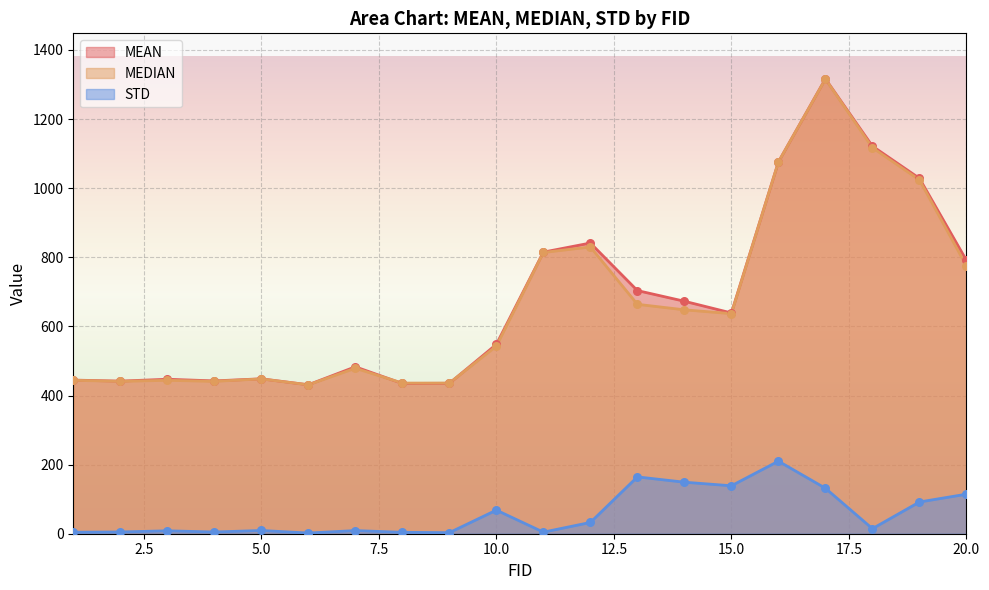

What is the total value across all series at 7?

971.1